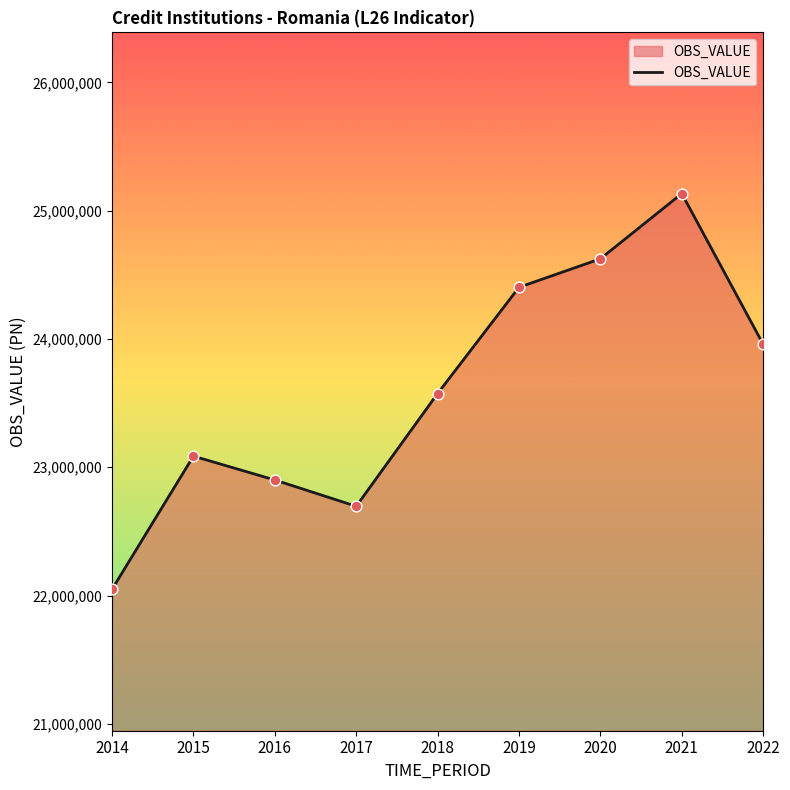

Approximately how many times larger is the value at 2015 compared to 2016?

1.0